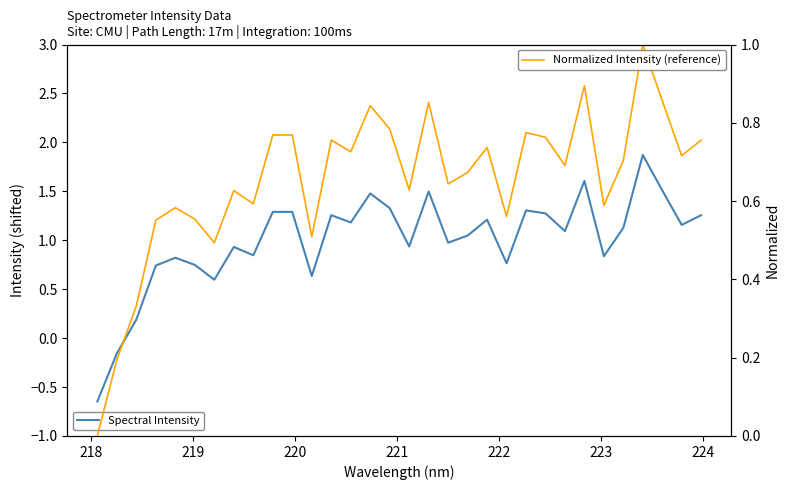

What are all the series names shown in the legend?

Spectral Intensity, Normalized Intensity (reference)